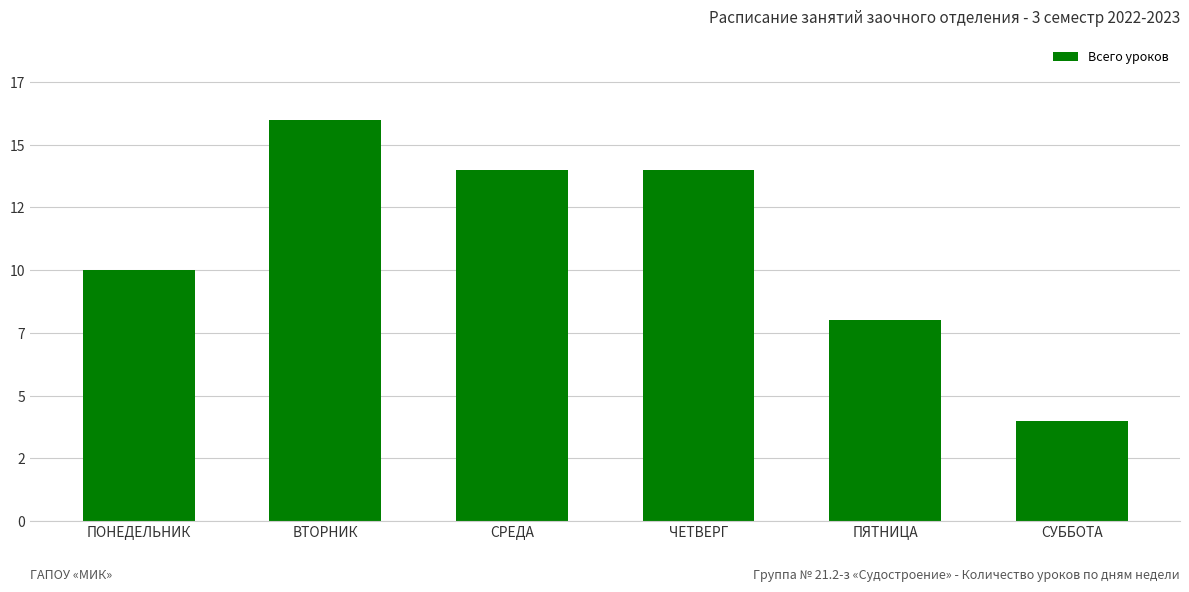

Are the bars horizontal?

No